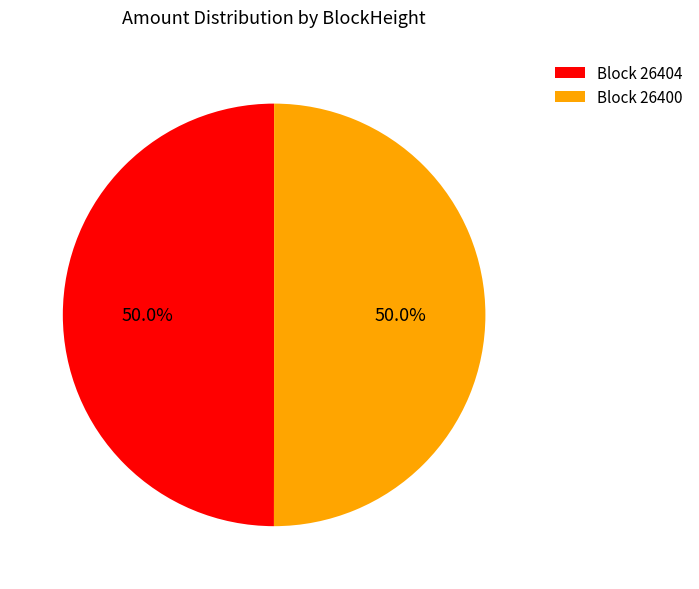

What percentage is NOT represented by Block 26404?

50.0%